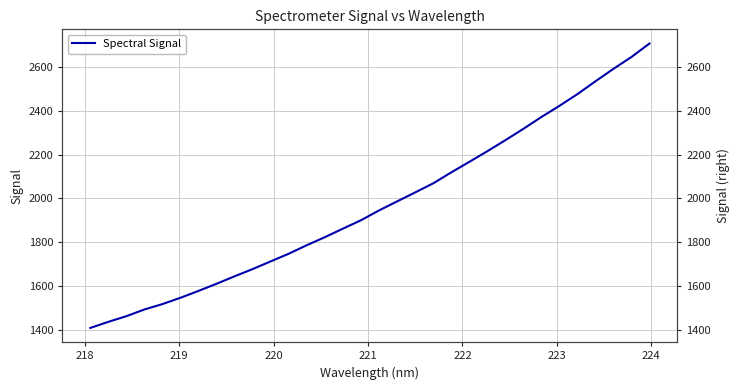

What is the minimum value shown in the chart?

1407.9